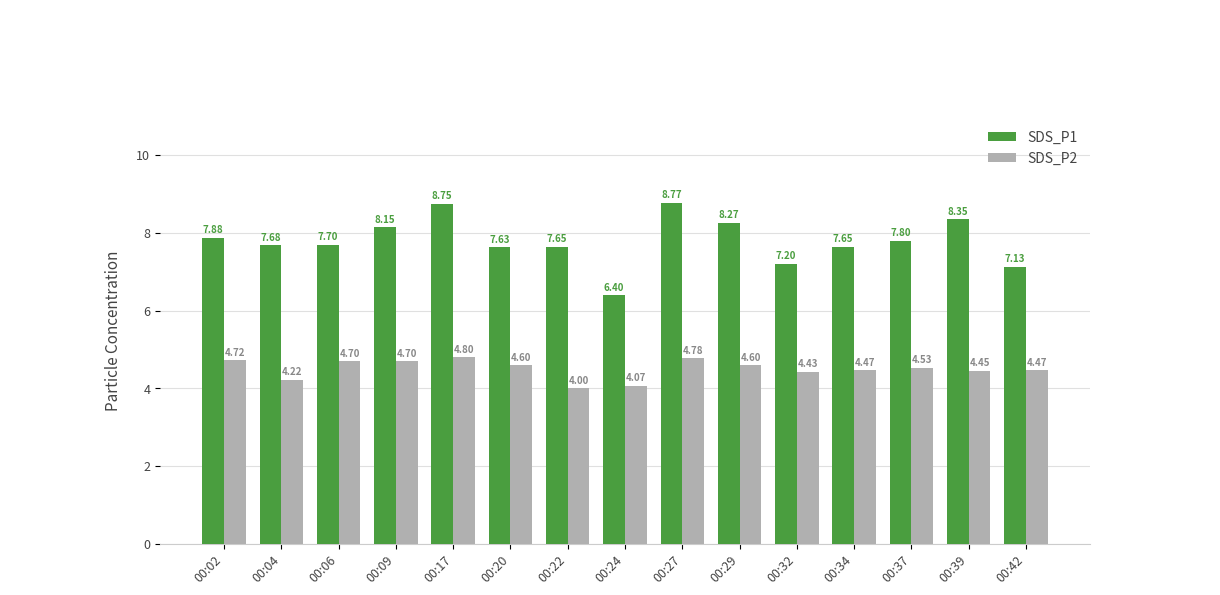

Is the value of SDS_P2 at 00:37 greater than the value of SDS_P1 at 00:34?

No